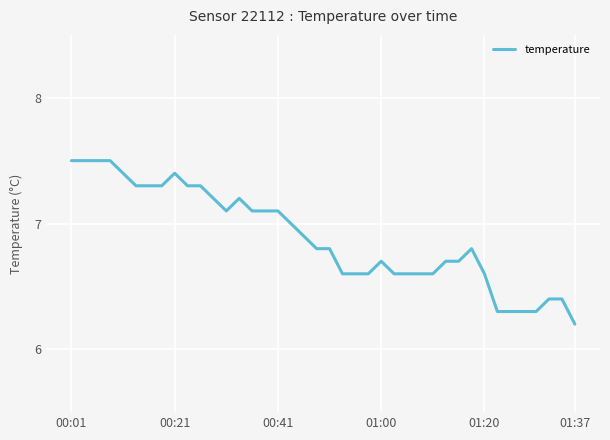

What is the minimum value shown in the chart?

6.2